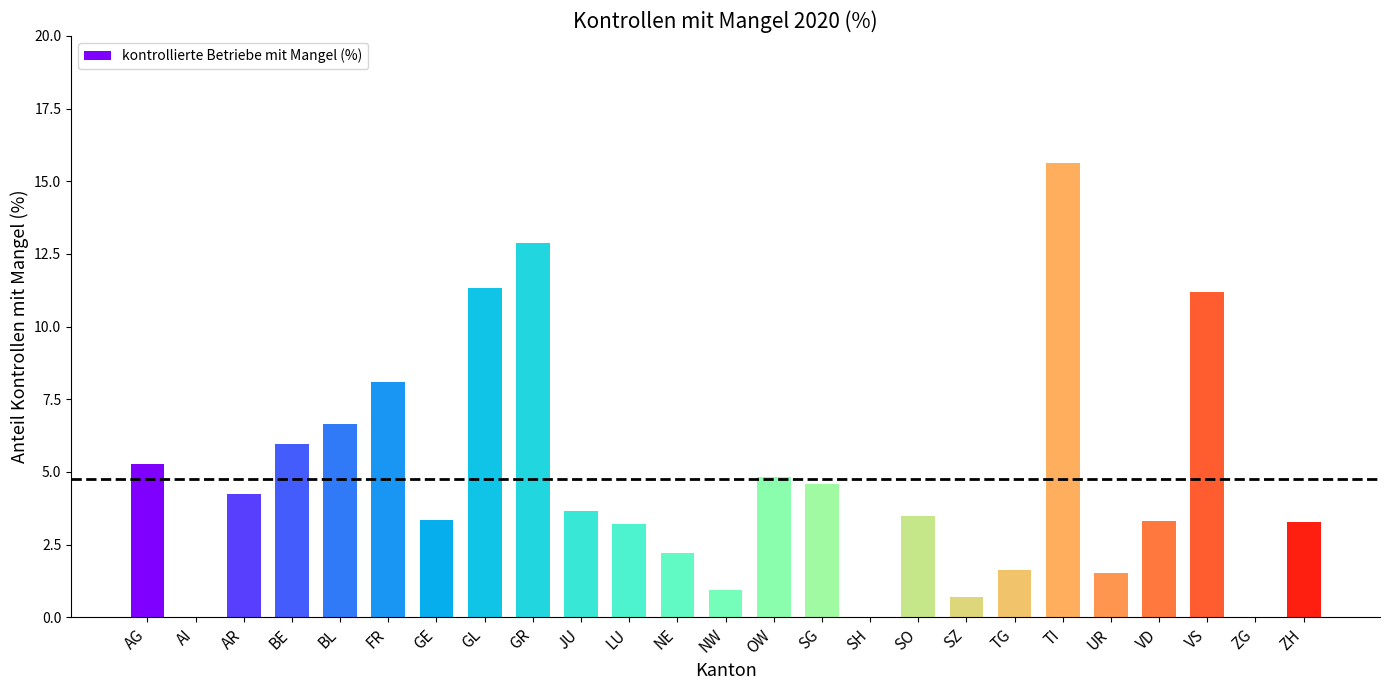

Which category has the highest value across all series?

TI